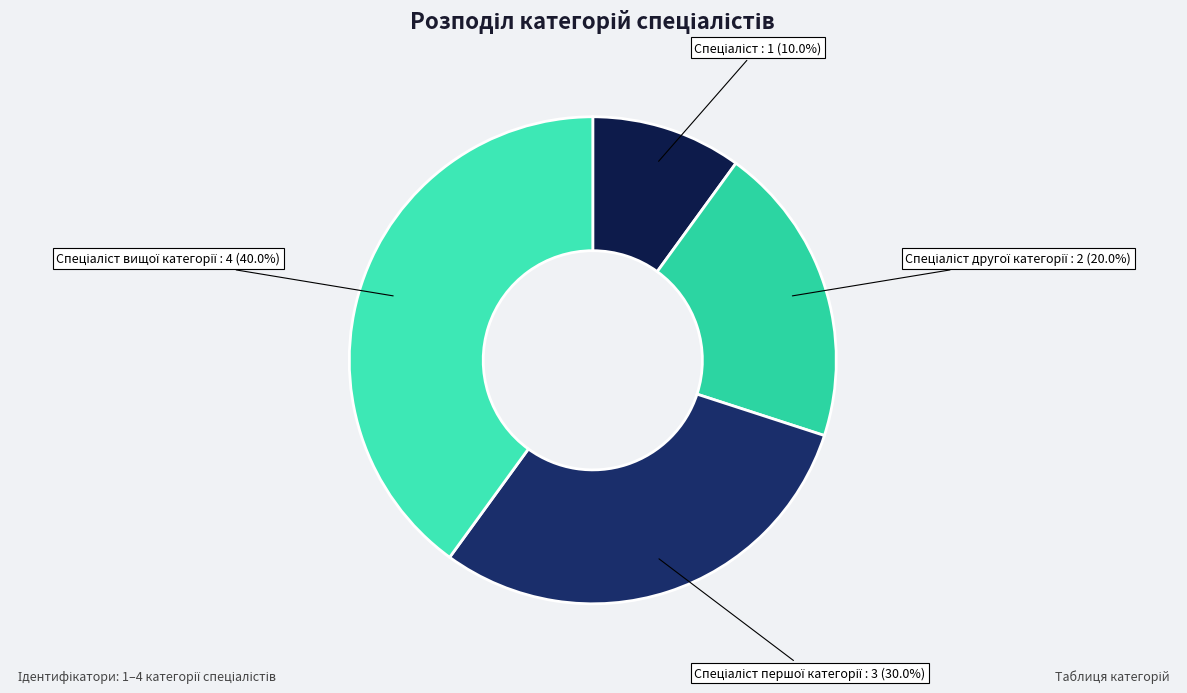

Is there a majority slice in this chart?

No